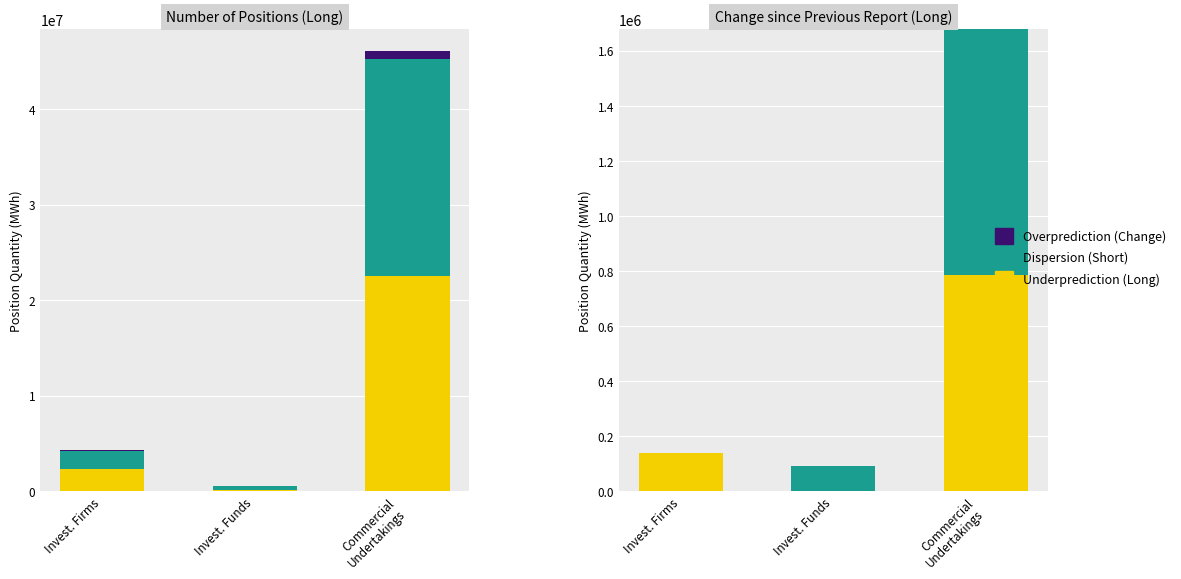

How many categories are shown in the chart?

3